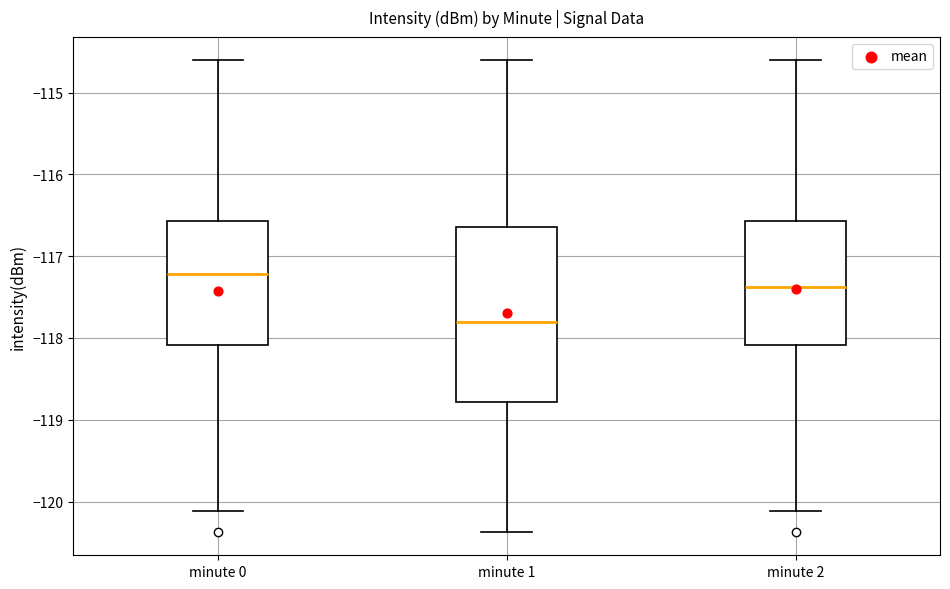

Where does the median line of the box for minute 2 sit on the y-axis? The values are not printed on the chart, so give them approximately, as read against the axis.

-117.4